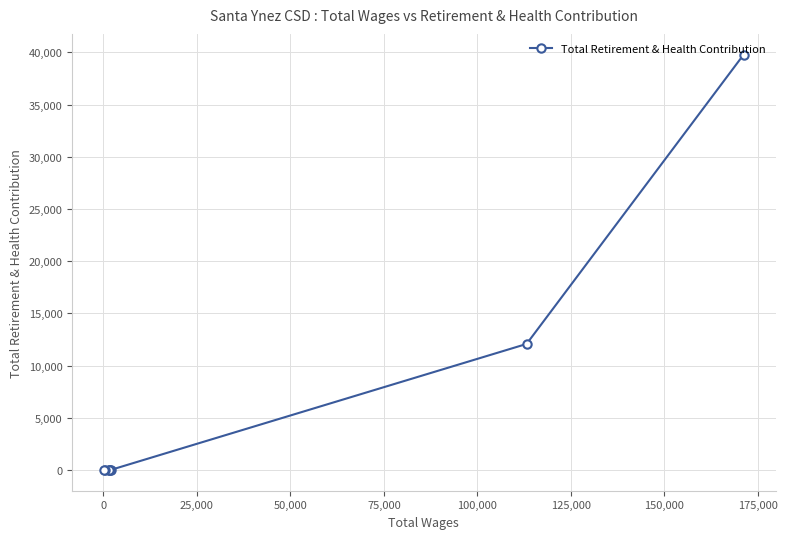

What is the sum of all values?

51853